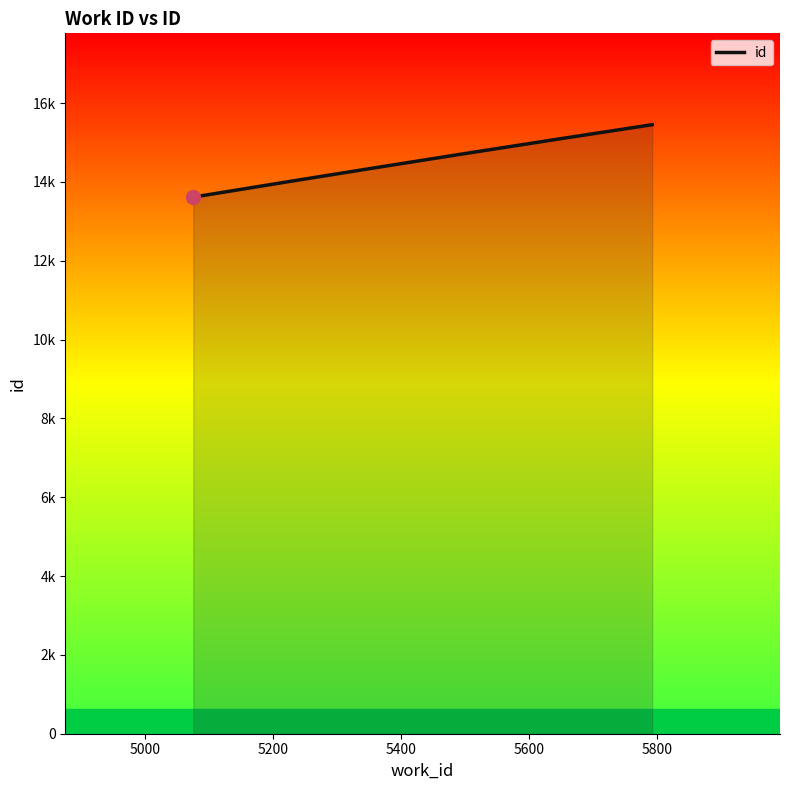

What is the sum of all values?

43821